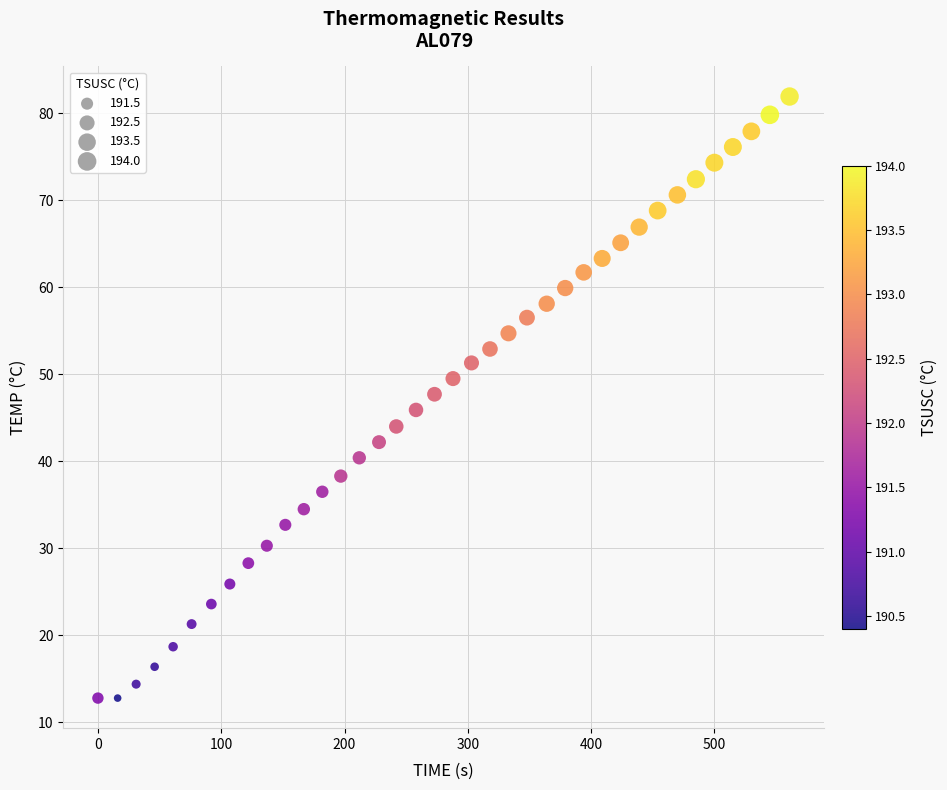

What is the range of X values (max minus min)?

561.0